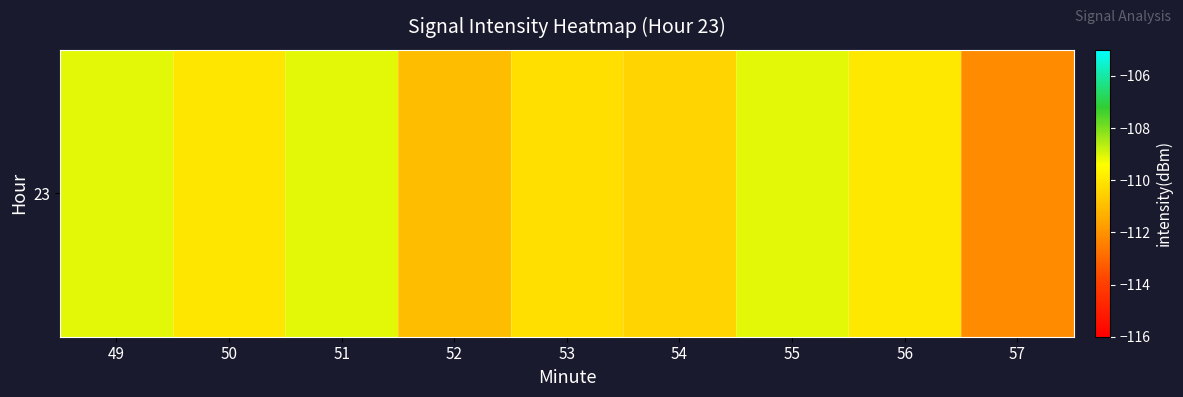

Reading left to right, extract all data points from this chart.

49=-109.1	50=-110.0	51=-109.1	52=-111.0	53=-110.2	54=-110.4	55=-109.1	56=-110.0	57=-112.1